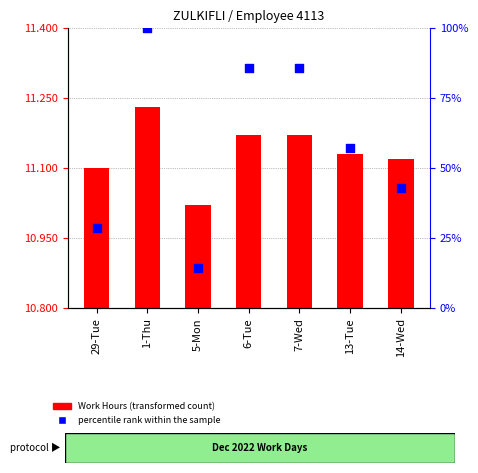

What are all the series names shown in the legend?

Work Hours, percentile rank within the sample